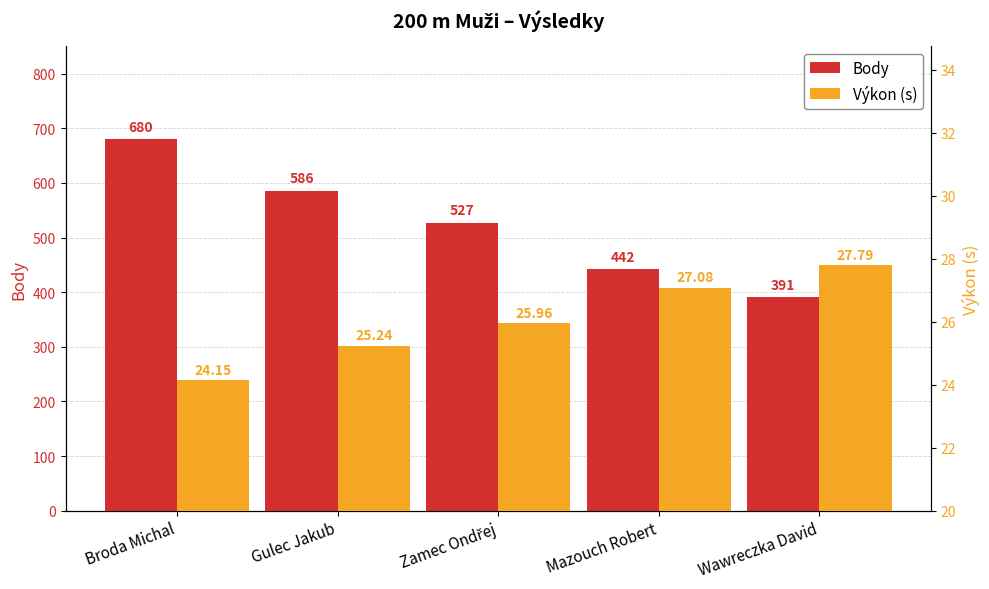

What is the spread (max minus min) of values at Mazouch Robert?

414.9